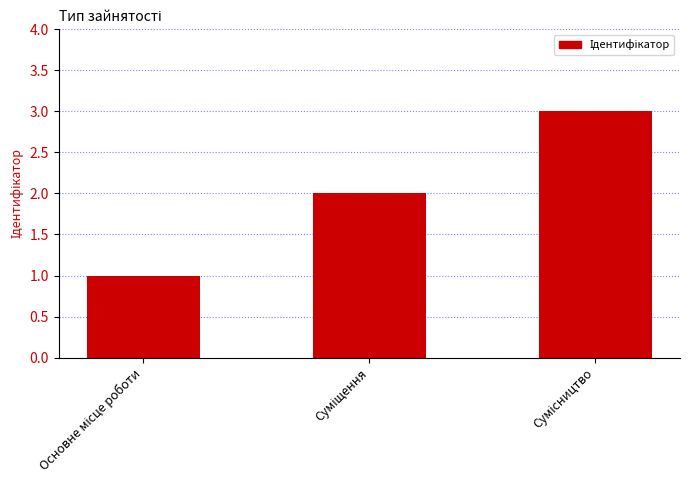

Does the chart contain stacked bars?

No